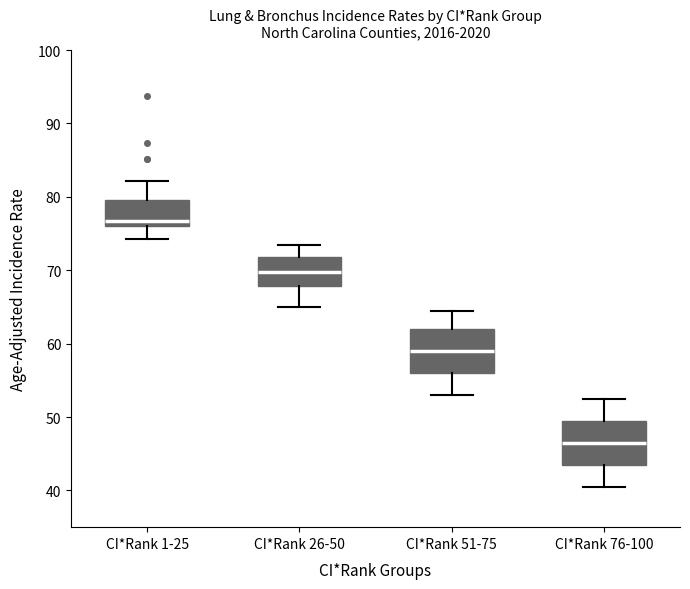

Where is the upper edge of the box for CI*Rank 1-25 on the y-axis? The values are not printed on the chart, so give them approximately, as read against the axis.

80